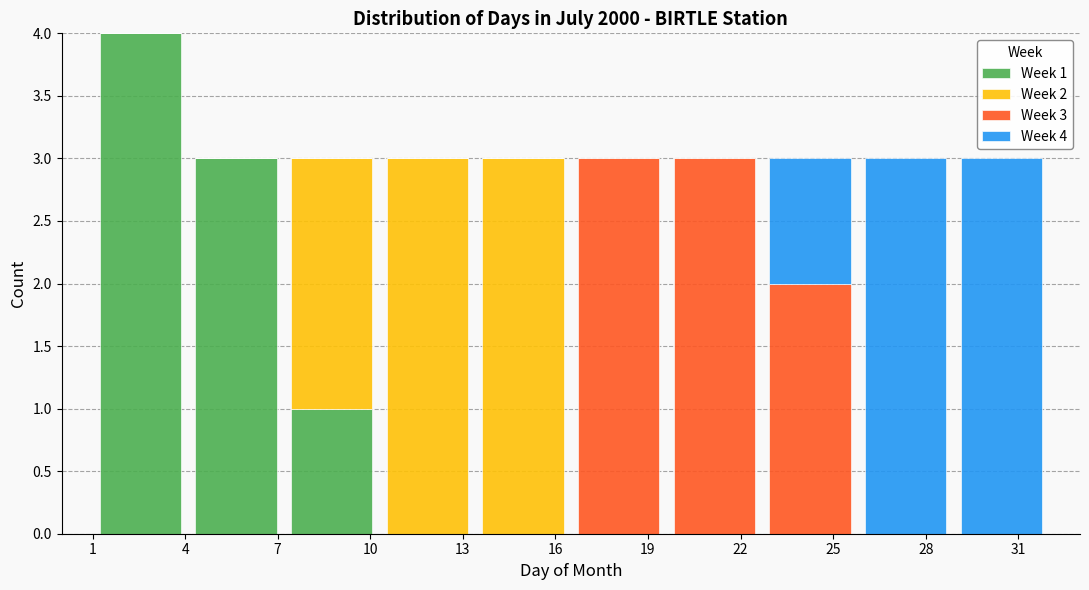

Which range on the x-axis has the tallest stacked bar (by total height)?

1.0 to 4.1